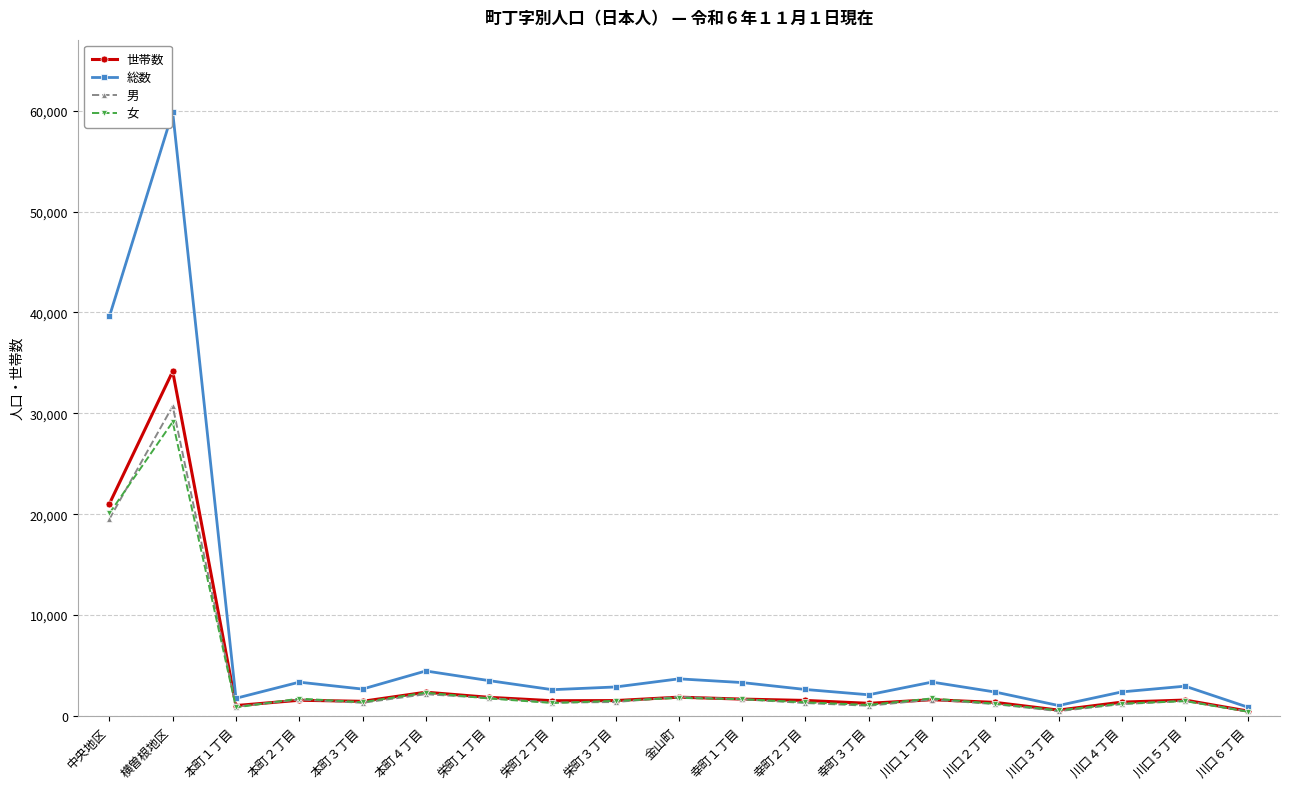

Which series has the largest total across all categories?

総数